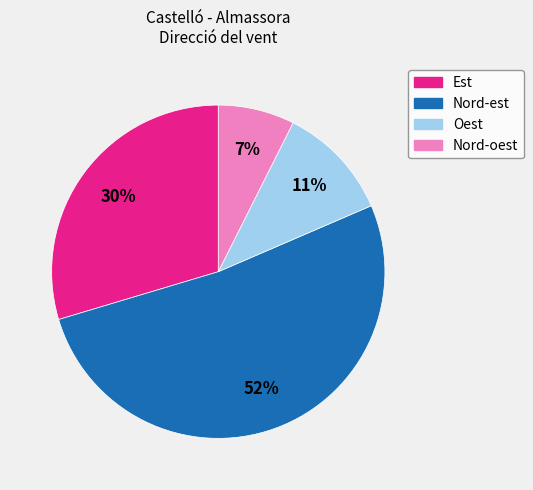

To the nearest percent, what percentage of the pie is Nord-oest?

7%